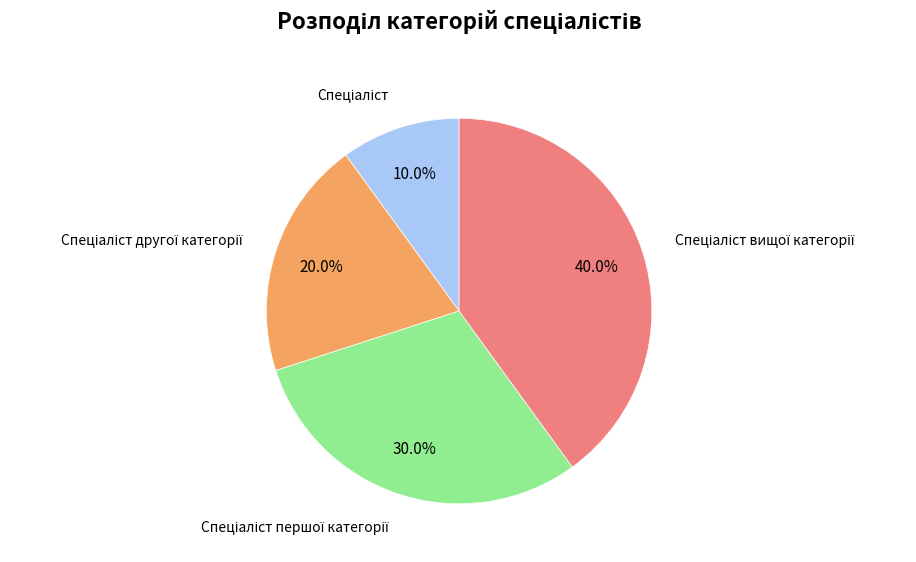

How many slices are in this pie chart?

4